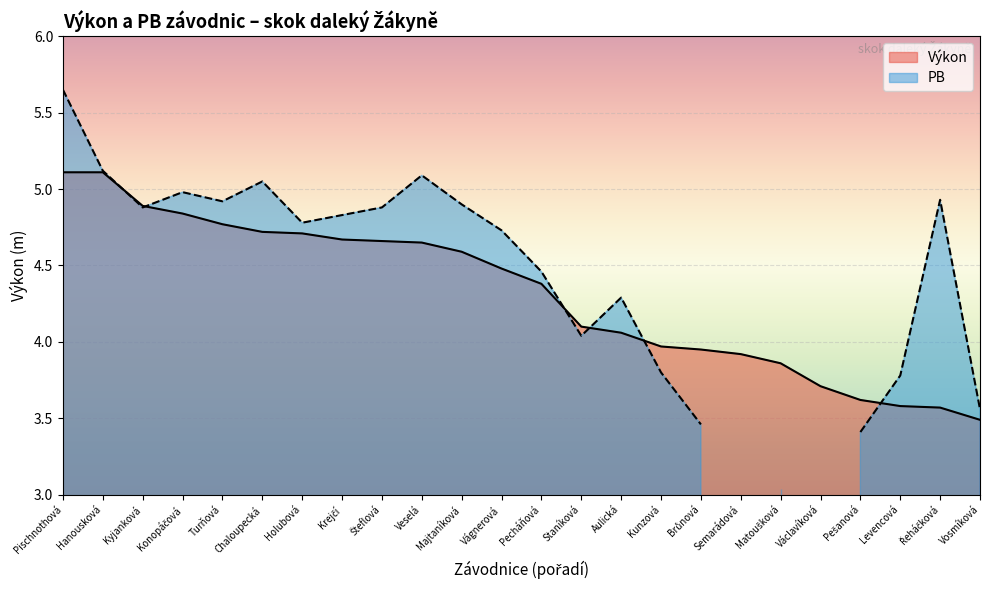

Read the value at Levencová.

3.6